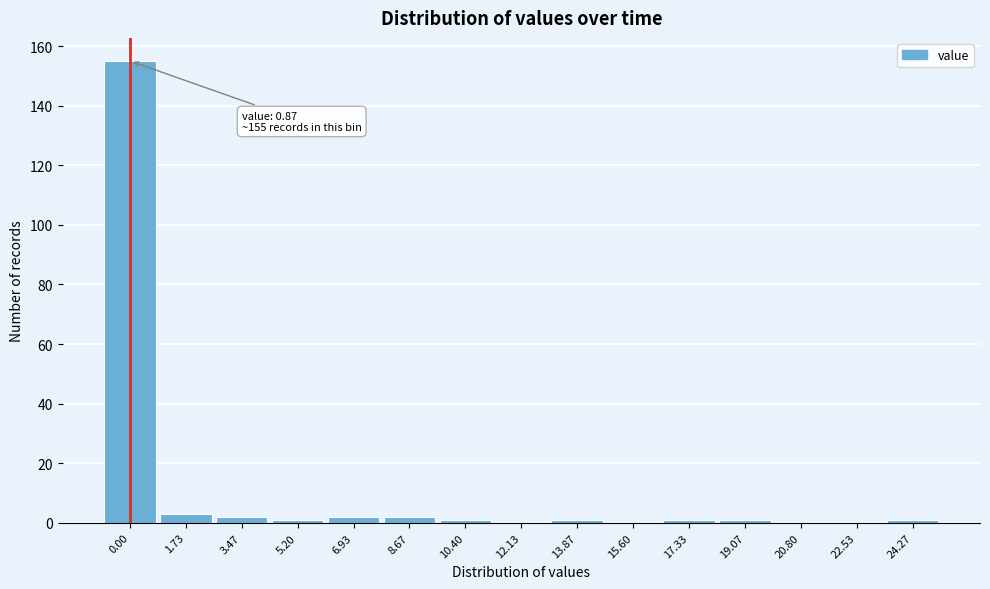

Reading left to right, what are all the values shown in this chart?

0.00=155	1.73=3	3.47=2	5.20=1	6.93=2	8.67=2	10.40=1	12.13=0	13.87=1	15.60=0	17.33=1	19.07=1	20.80=0	22.53=0	24.27=1